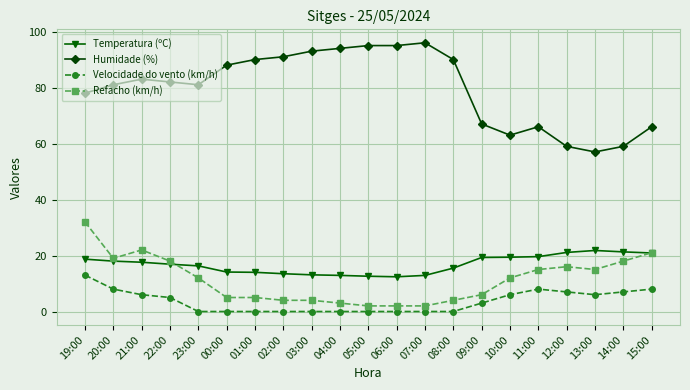

Rank the series at 13:00 from highest to lowest value.

Humidade (%), Temperatura (ºC), Refacho (km/h), Velocidade do vento (km/h)